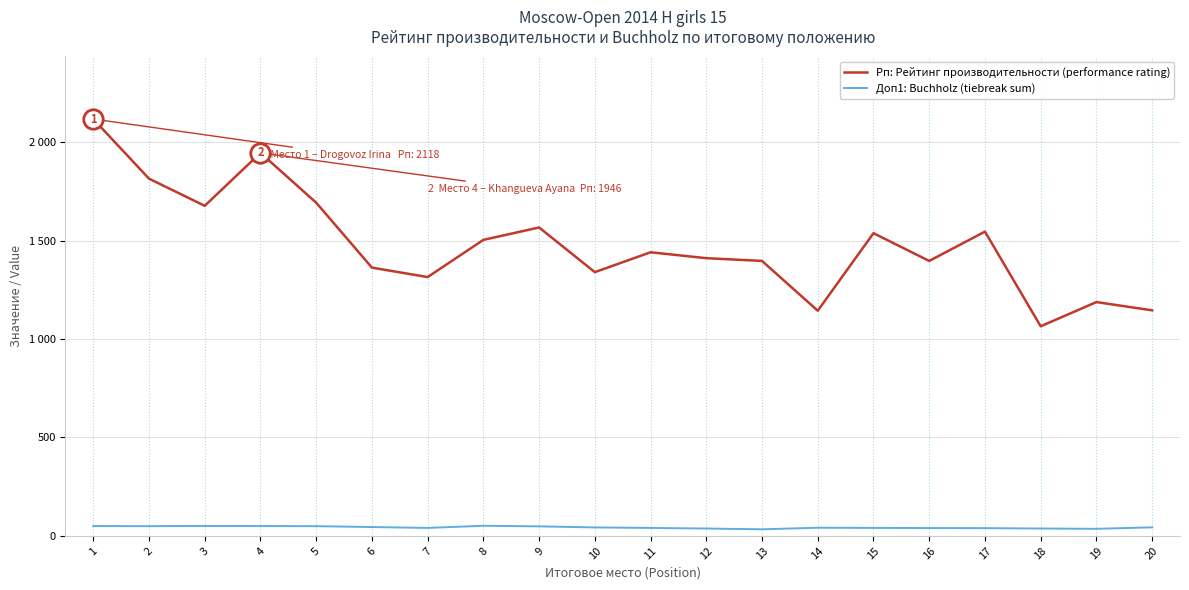

What is the difference between the maximum and minimum values in the Рп: Рейтинг производительности (performance rating) series?

1053.0